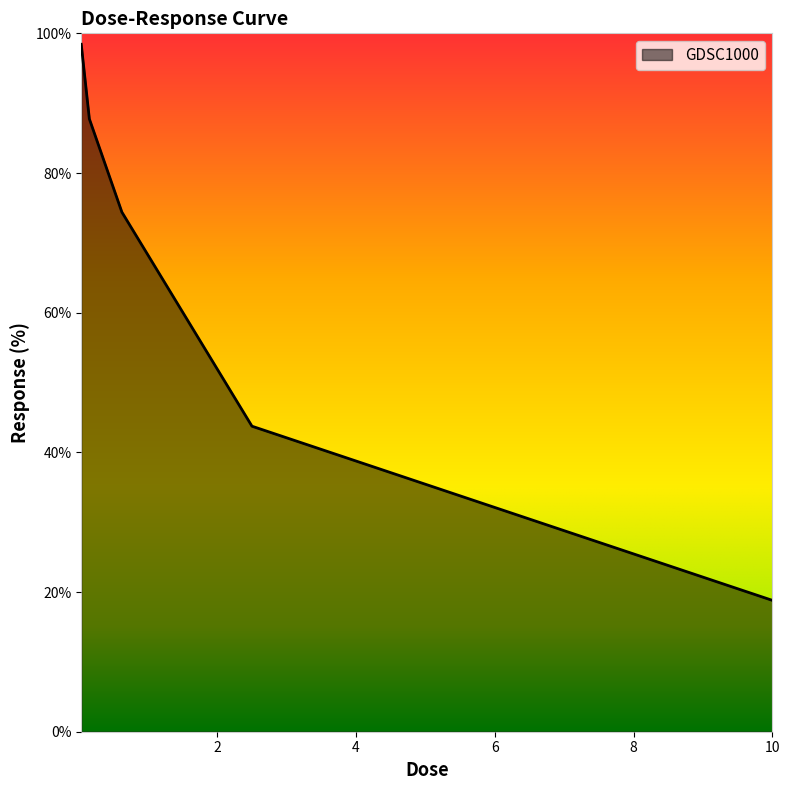

What is the difference between the maximum and minimum values?

79.6